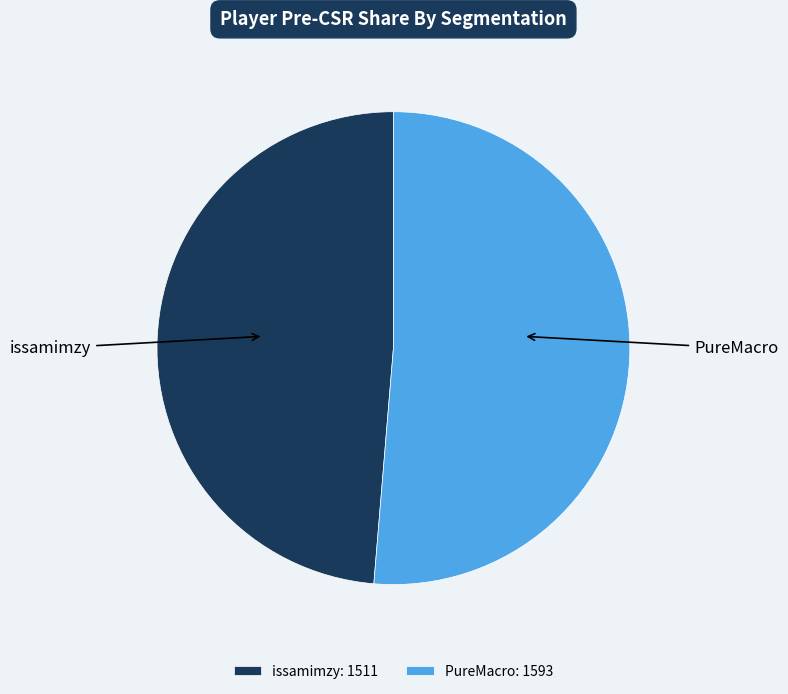

Is the sum of issamimzy and PureMacro greater than half?

Yes